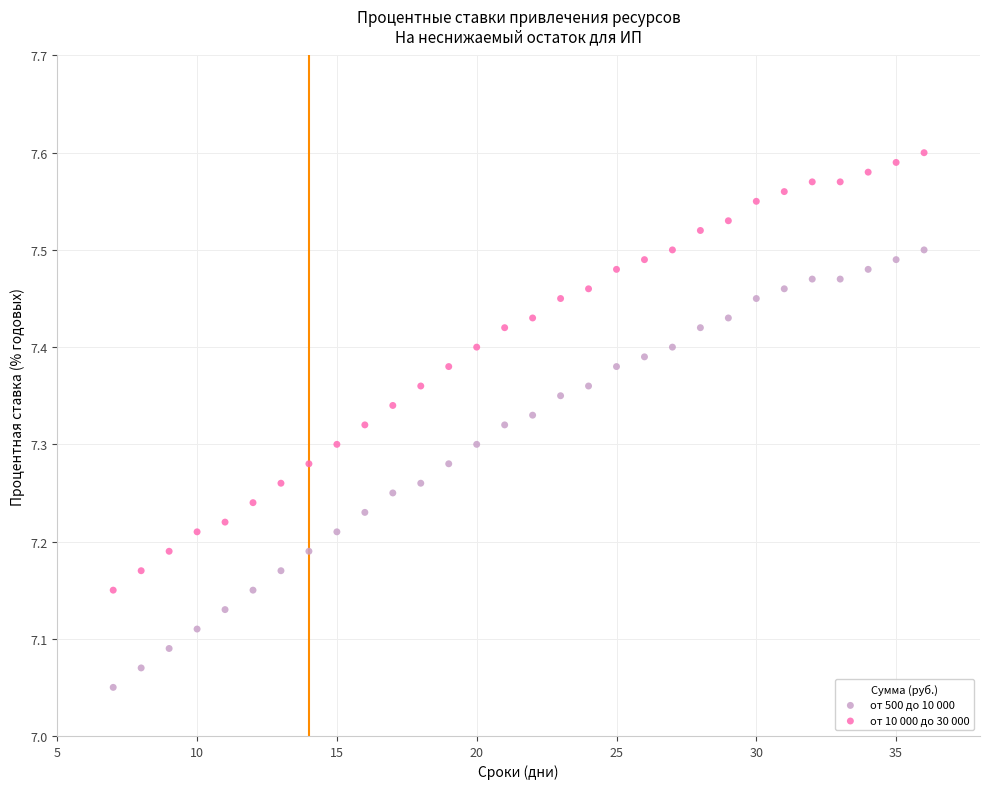

Which series reaches the maximum Y coordinate?

от 10 000 до 30 000